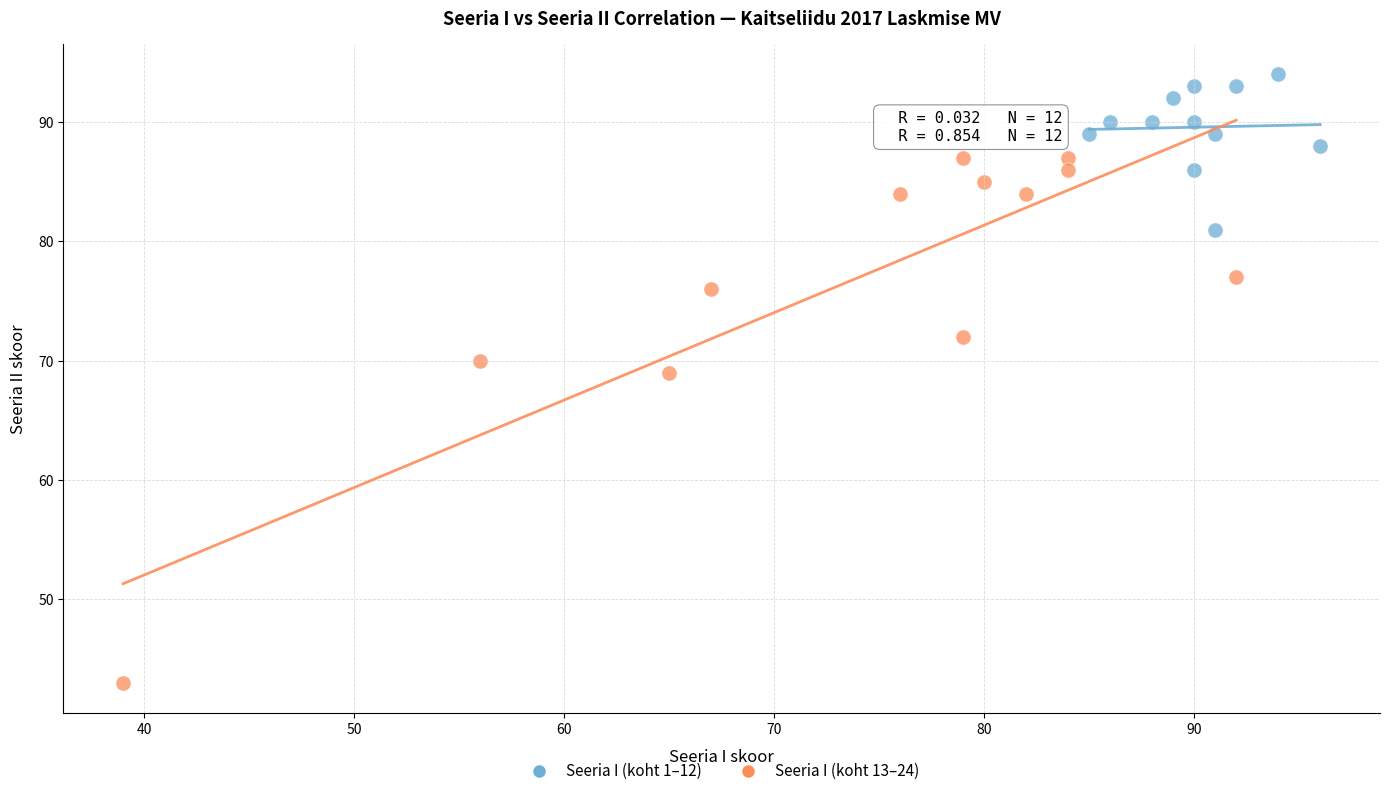

Which series contains the highest Y value?

Seeria I (koht 1–12)